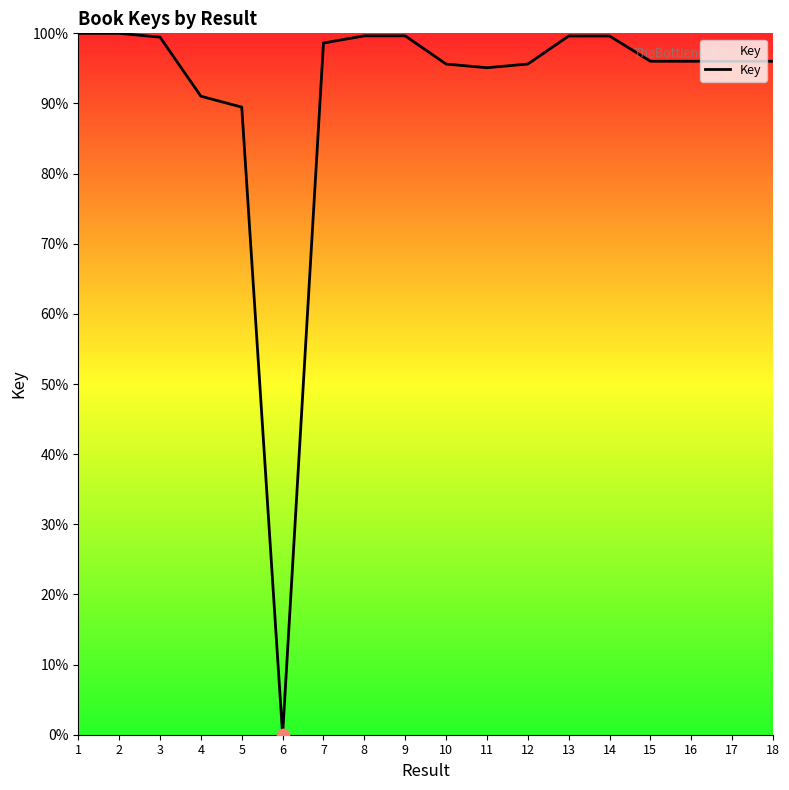

Which has a higher value, 15 or 7?

7